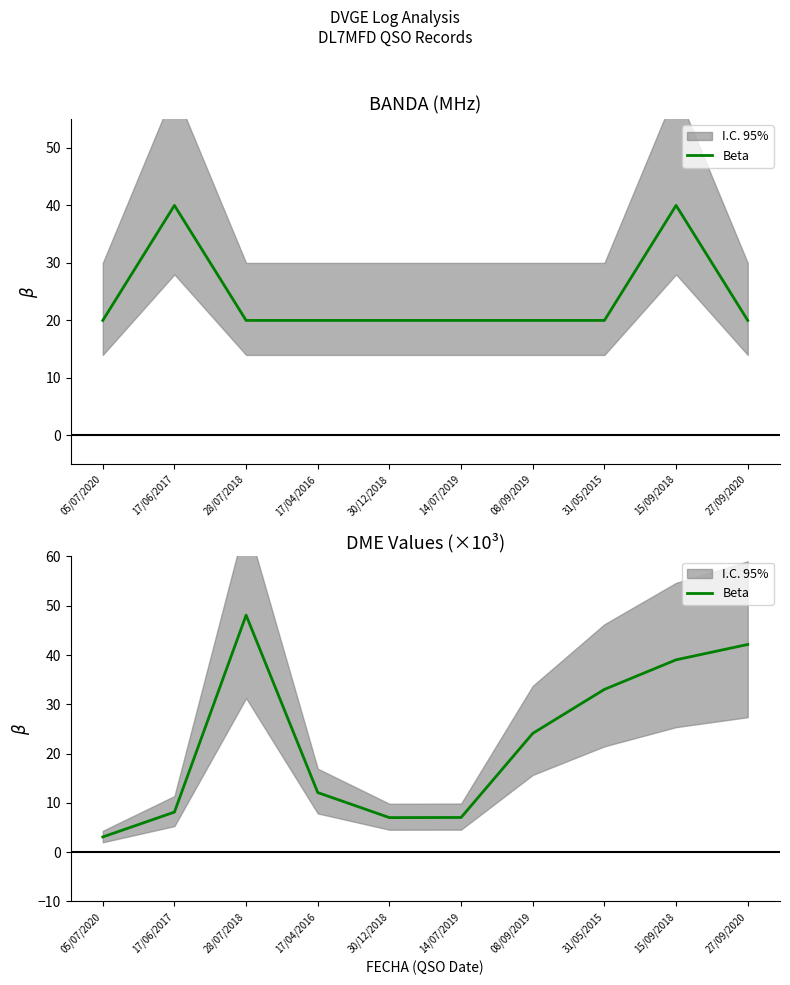

Where does the data first go above 24?

28/07/2018